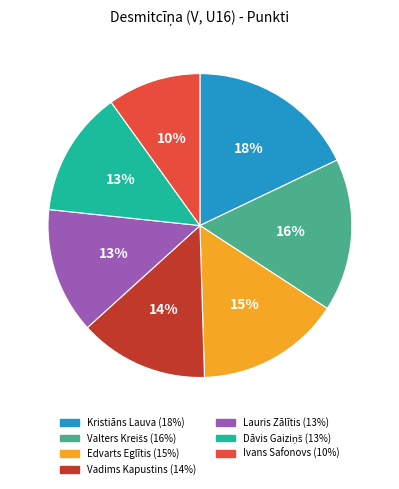

Do Lauris Zālītis and Ivans Safonovs together represent more than half of the pie?

No